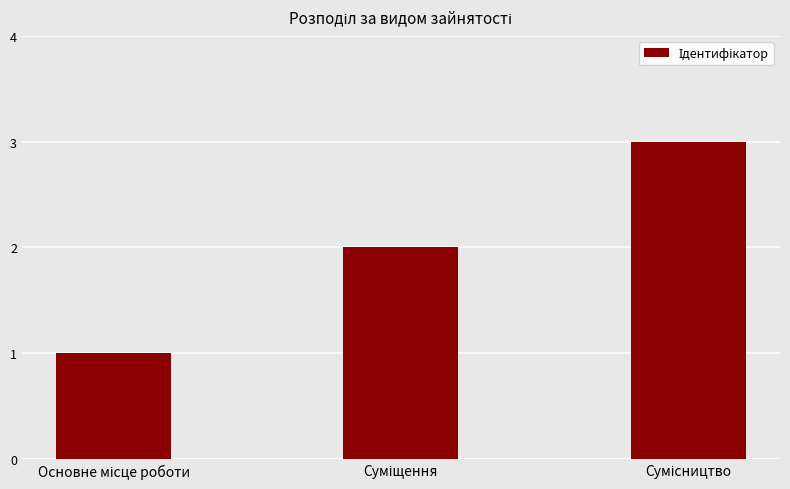

What is the maximum value shown in the chart?

3